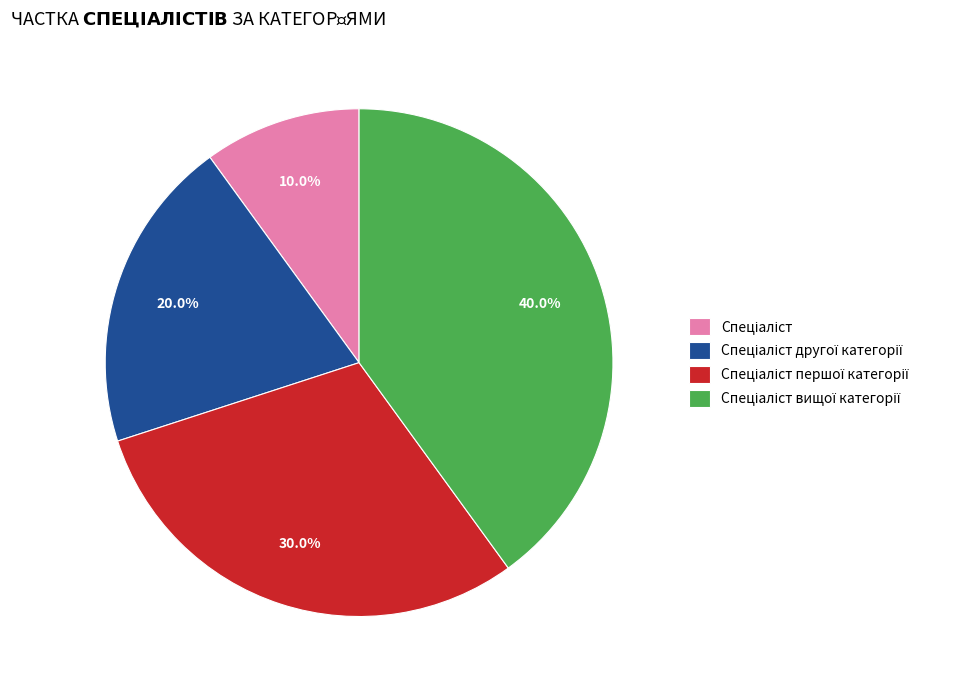

Is there any slice that represents more than half of the pie?

No